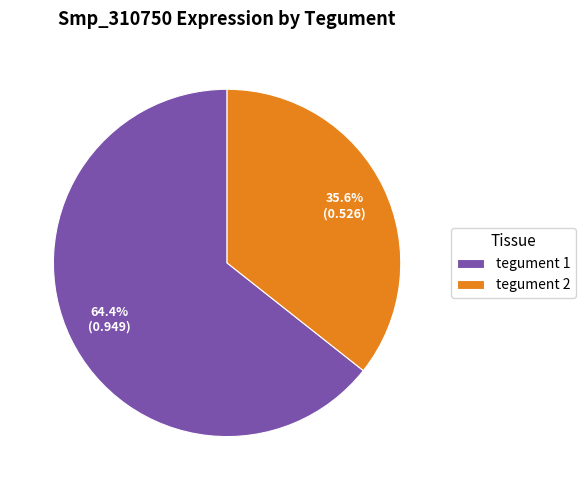

To the nearest percent, what is the average slice percentage?

50%